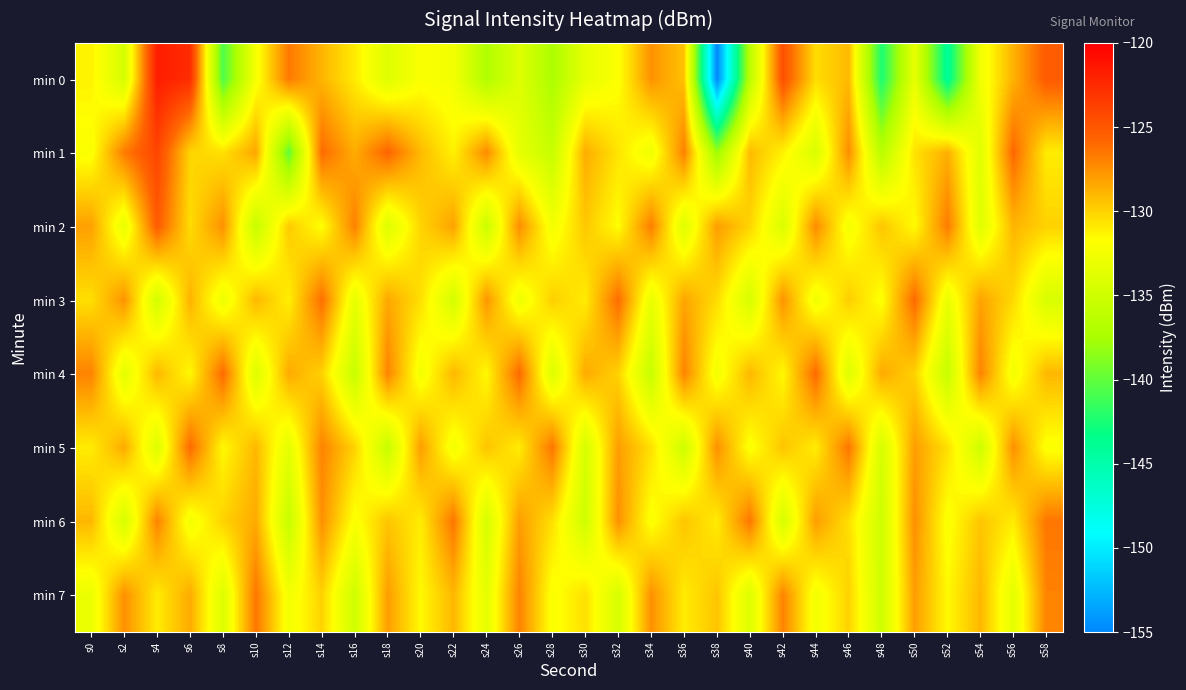

Count the number of categories in the chart.

30